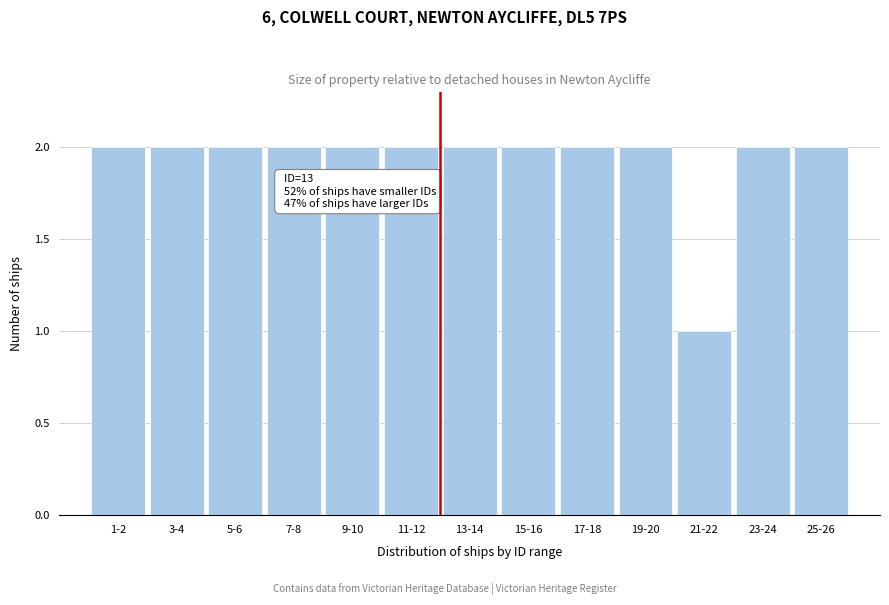

Reading left to right, transcribe all the data shown in this chart.

2	2	2	2	2	2	2	2	2	2	1	2	2